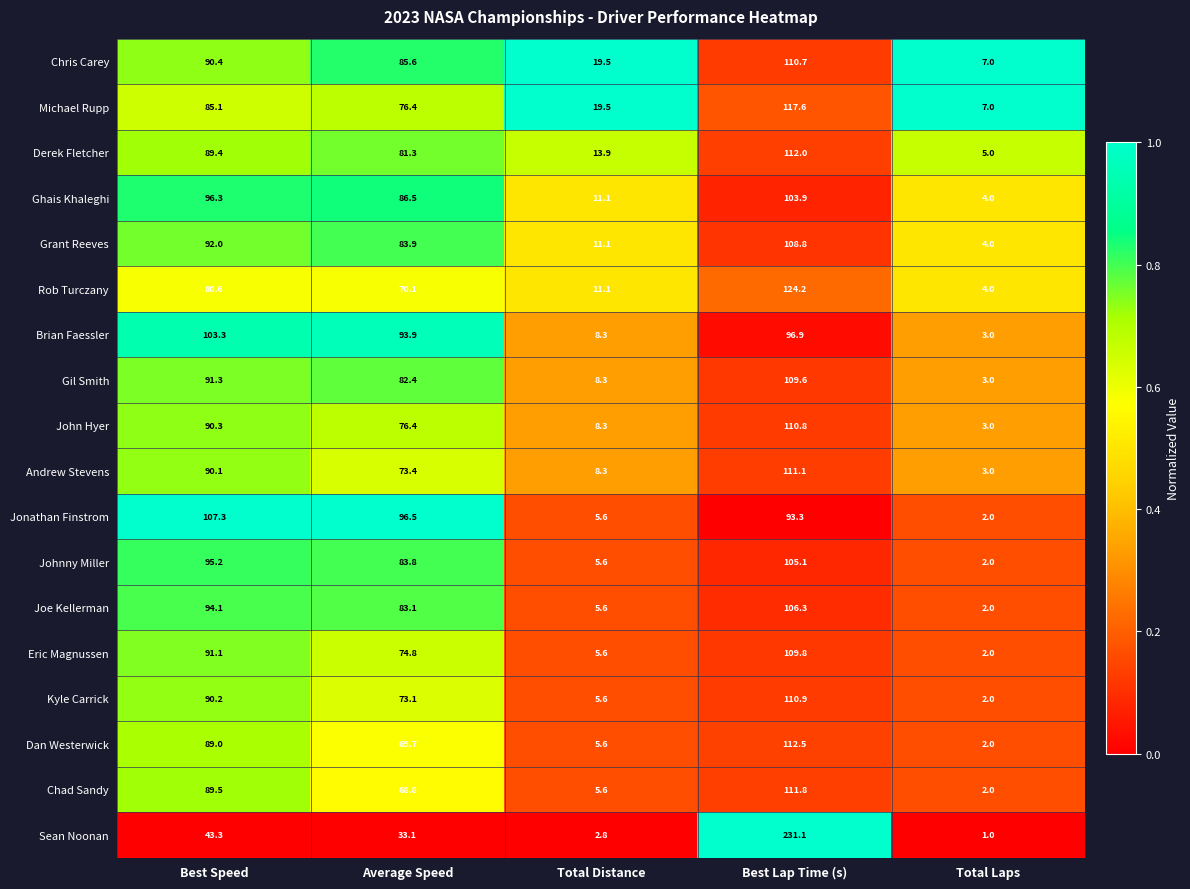

List the series in order of their peak value, highest first.

Sean Noonan, Rob Turczany, Michael Rupp, Dan Westerwick, Derek Fletcher, Chad Sandy, Andrew Stevens, Kyle Carrick, John Hyer, Chris Carey, Eric Magnussen, Gil Smith, Grant Reeves, Jonathan Finstrom, Joe Kellerman, Johnny Miller, Ghais Khaleghi, Brian Faessler